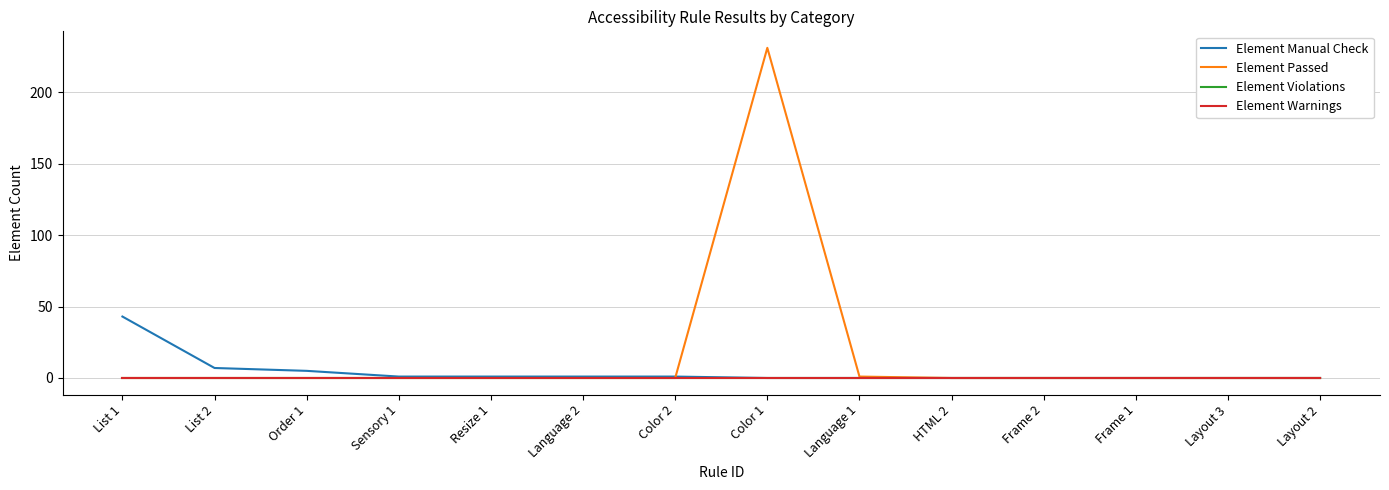

How many lines are shown in the chart?

4